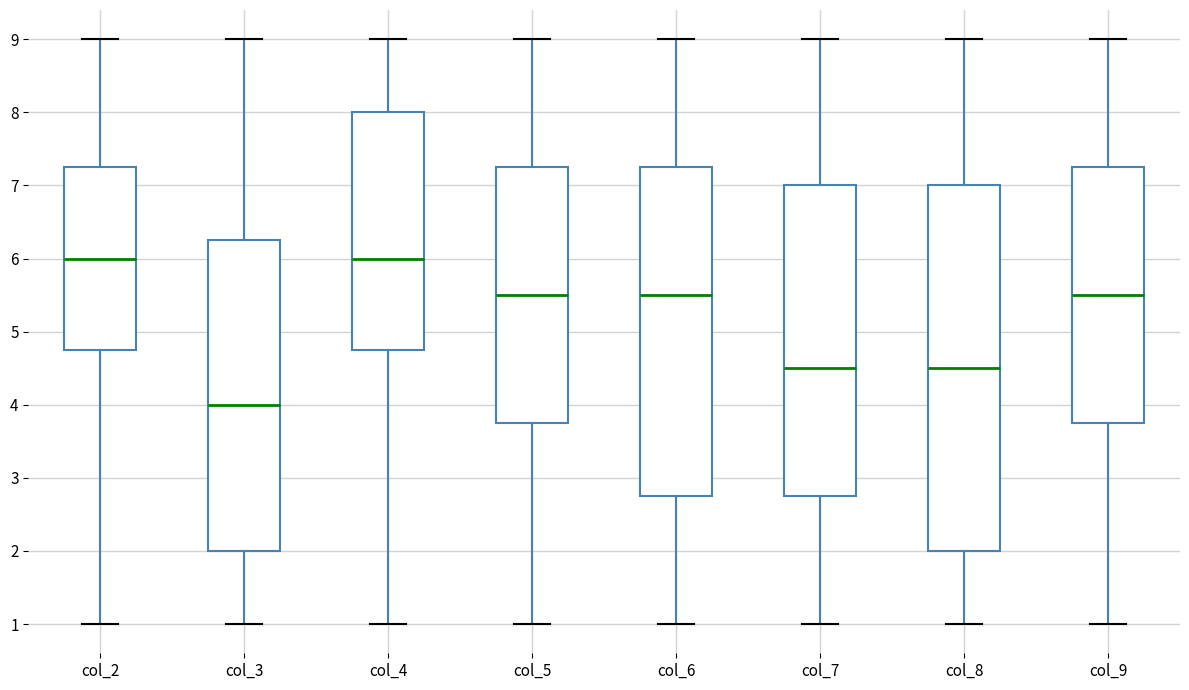

Where does the lower whisker of the box for col_5 end on the y-axis? The values are not printed on the chart, so give them approximately, as read against the axis.

1.0